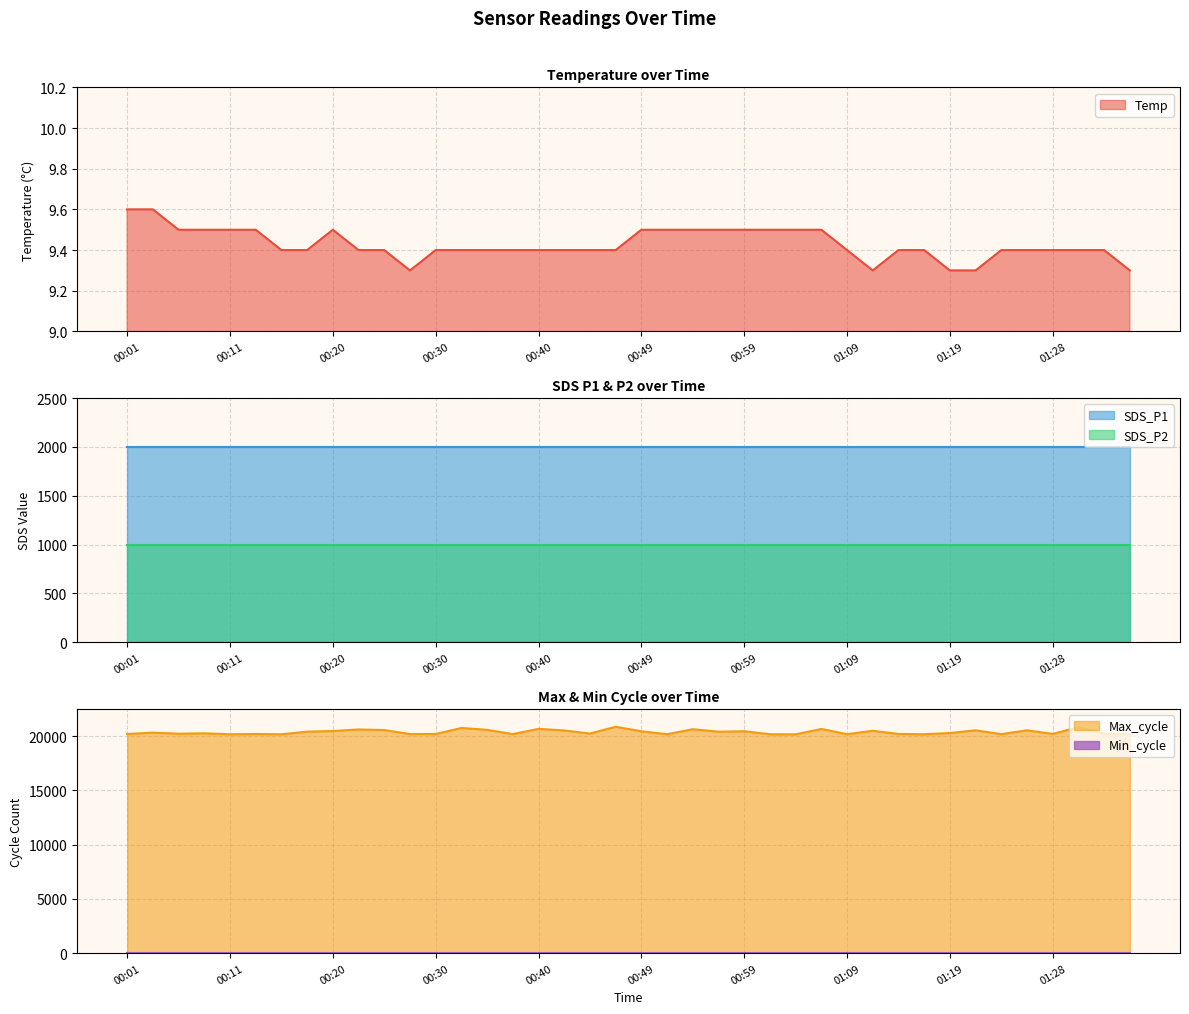

Which series has the largest total across all categories?

Max_cycle